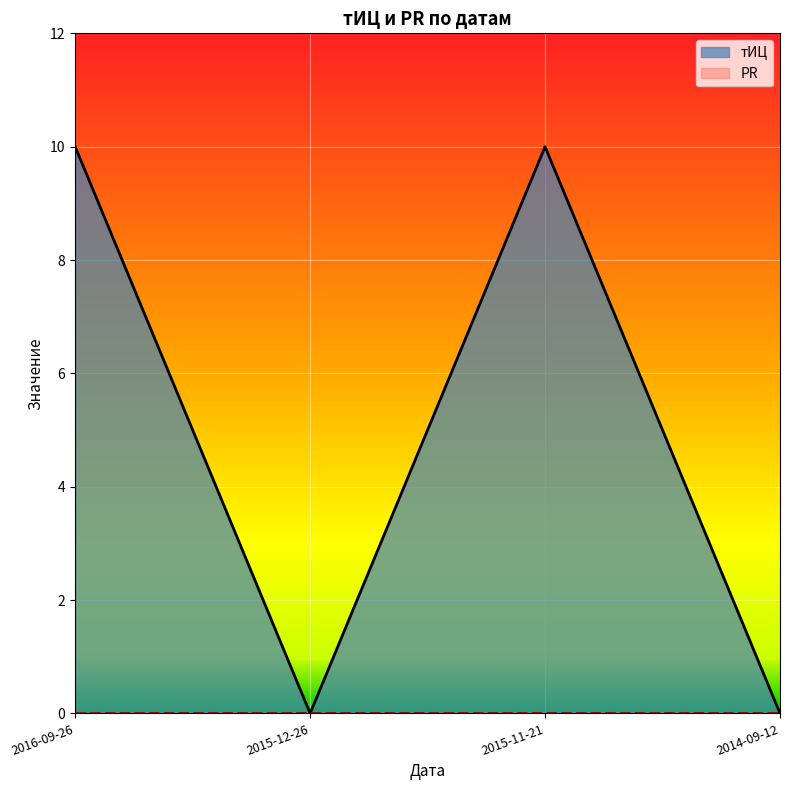

List the labels in order of value, smallest first.

2015-12-26, 2014-09-12, 2016-09-26, 2015-11-21